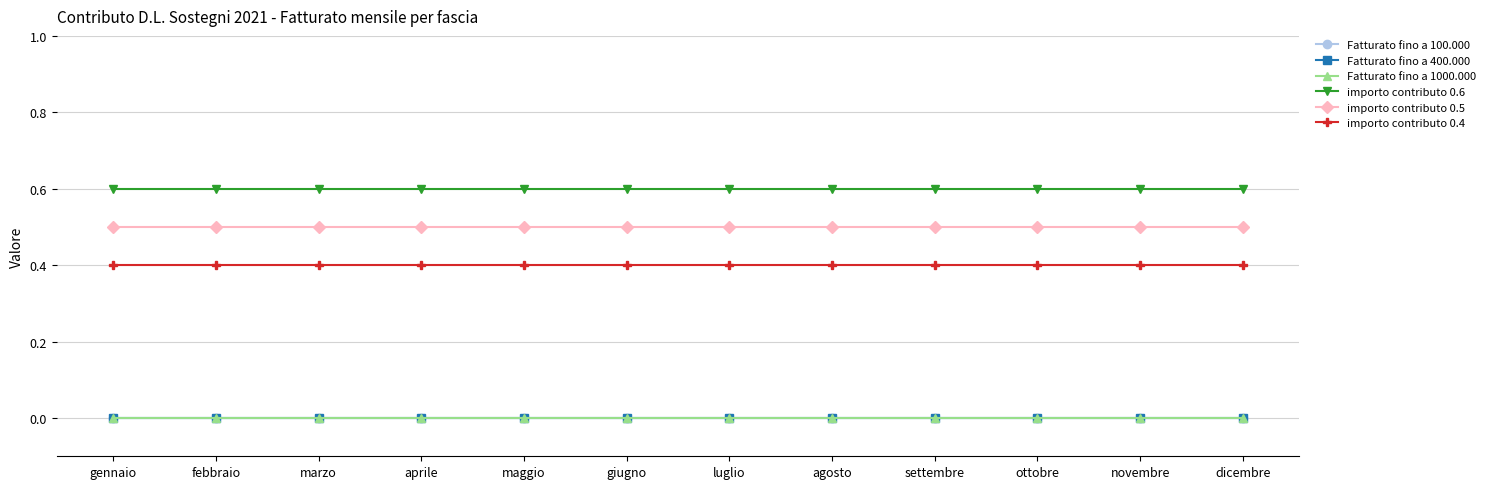

Does the chart have visible grid lines?

Yes